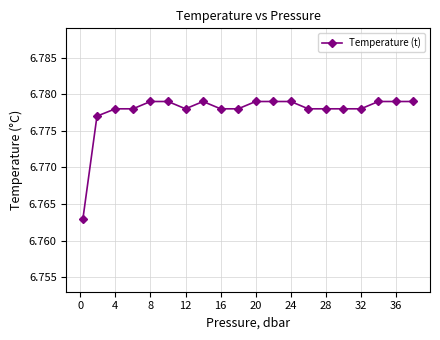

What is the sum of all values?

135.6